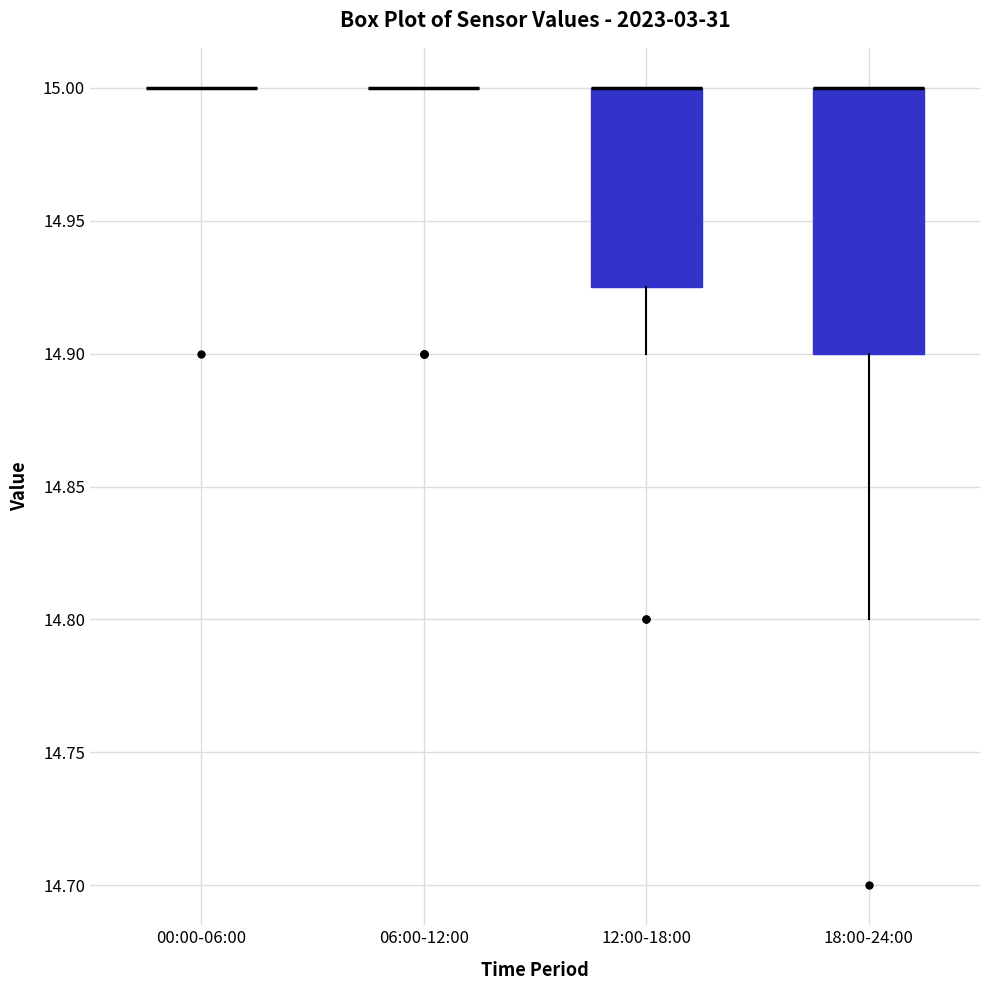

Reading left to right, transcribe this box plot: for each box, give where its median line is, the range the box spans, and where its two whiskers end, as read against the y-axis. The values are not printed on the chart, so give them approximately, as read against the axis.

00:00-06:00: box collapsed to a line at 15.000, whiskers 15.000 to 15.000
06:00-12:00: box collapsed to a line at 15.000, whiskers 15.000 to 15.000
12:00-18:00: median 15.000 (drawn on the box's upper edge), box 14.925 to 15.000, whiskers 14.900 to 15.000
18:00-24:00: median 15.000 (drawn on the box's upper edge), box 14.900 to 15.000, whiskers 14.800 to 15.000